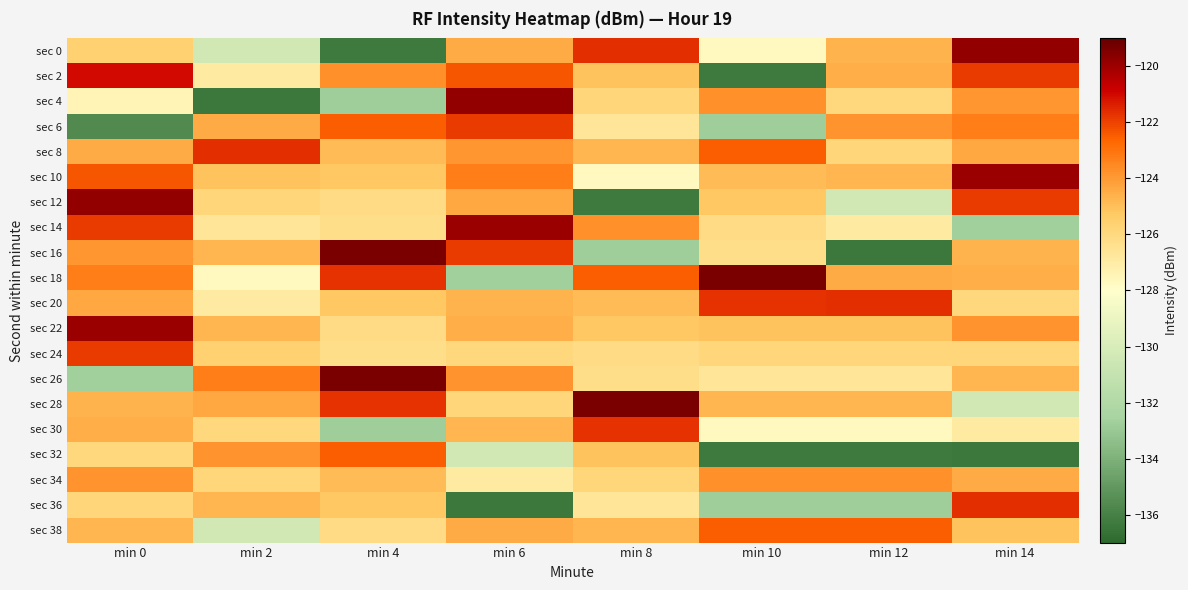

What is the total value across all series at min 0?

-2493.7